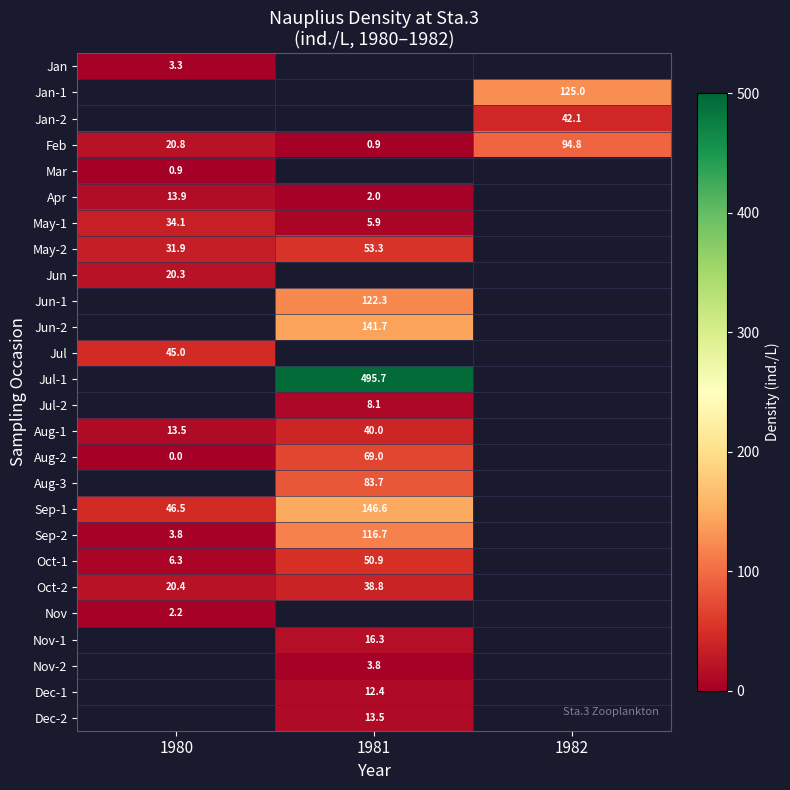

Where is Oct-2 nearest to the value 29?

1980